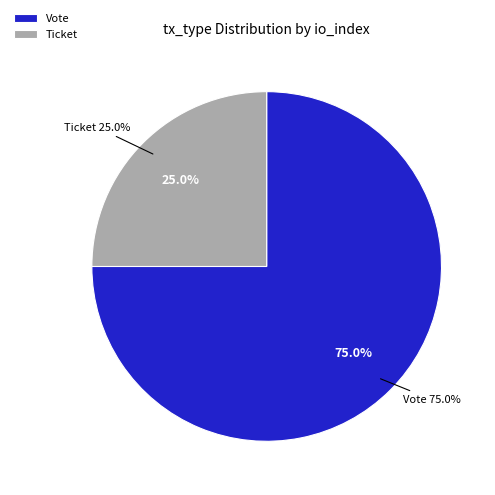

Which slice is the smallest?

Ticket (io_index=0)